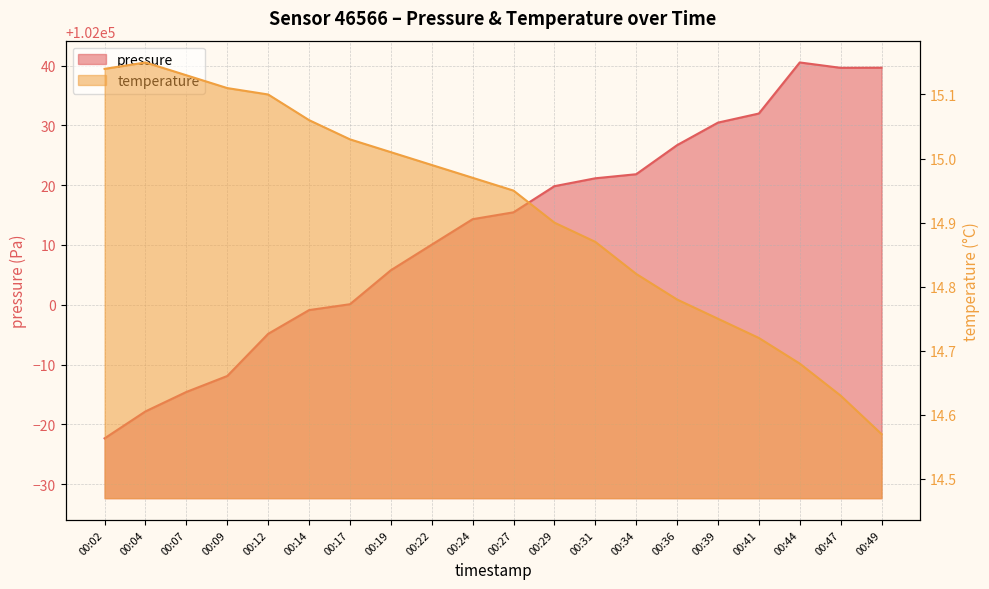

The pressure series shows 102015.5 at 00:27. True or false?

True